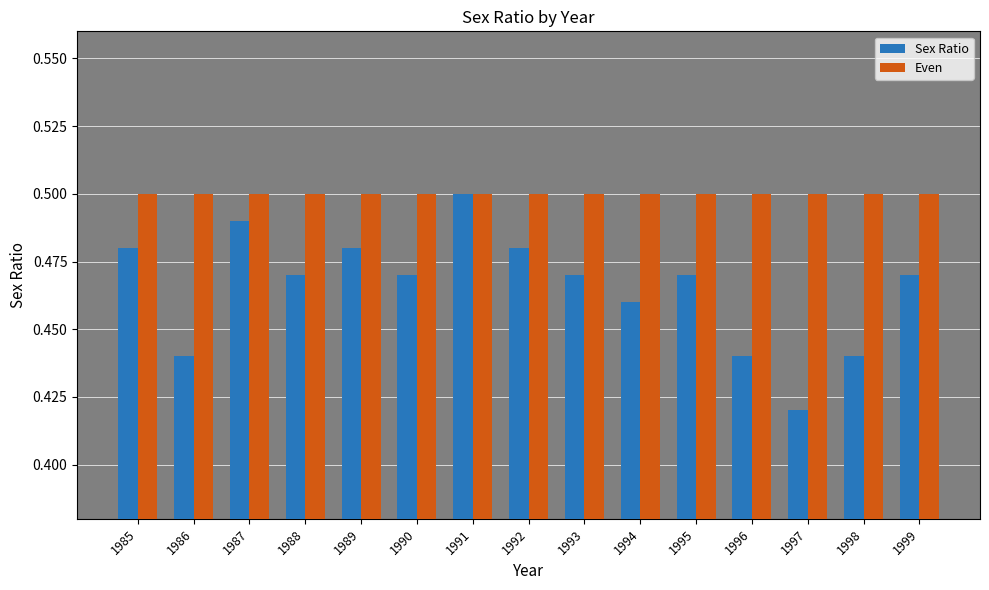

How many groups of bars are there?

15